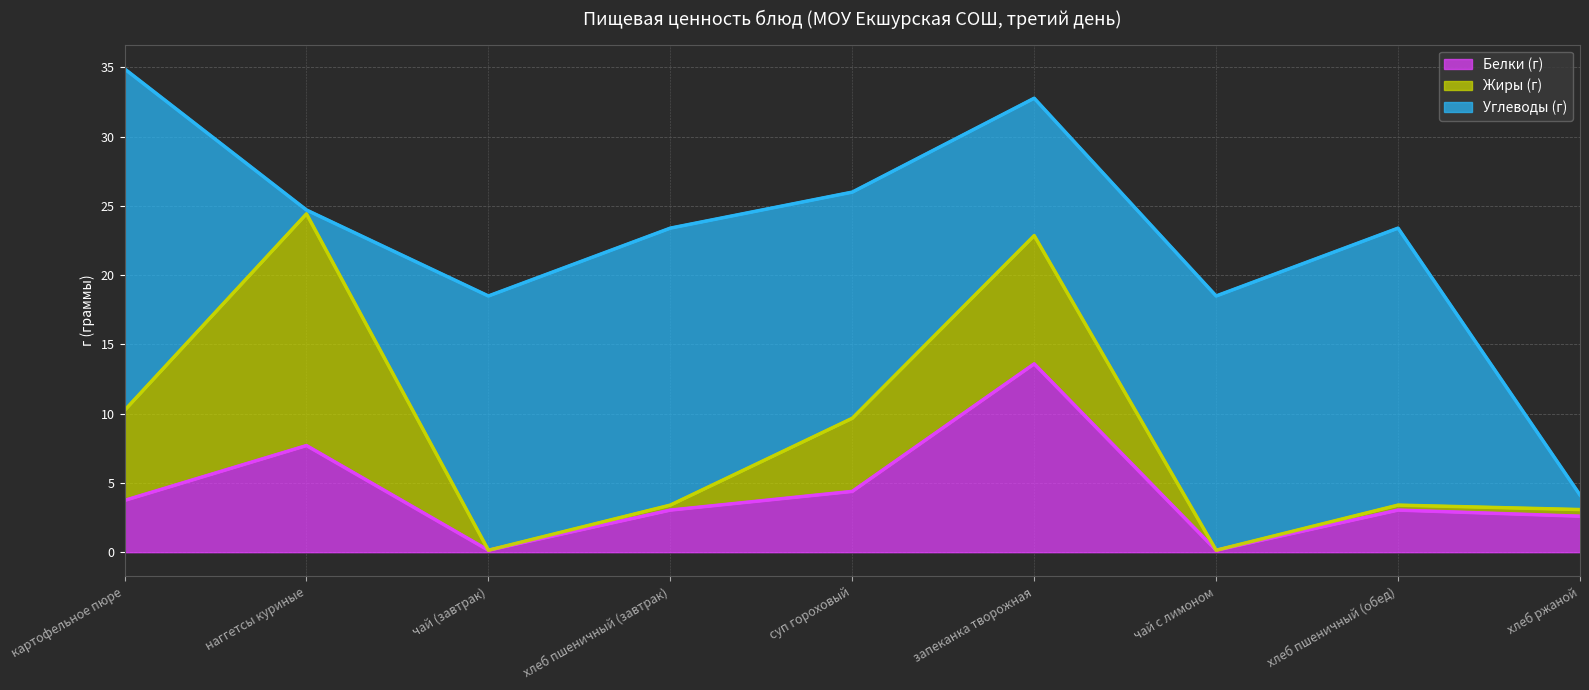

What are all the series names shown in the legend?

Белки (г), Жиры (г), Углеводы (г)